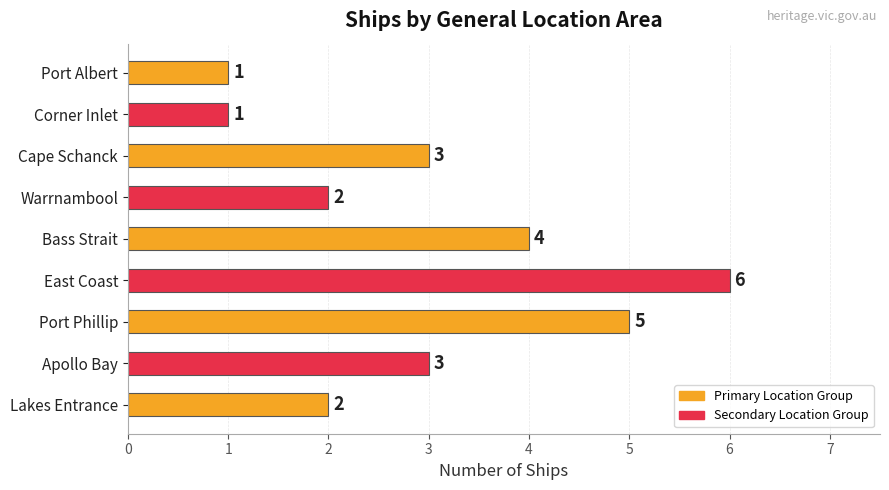

What is the difference between the values at Corner Inlet and Bass Strait?

3